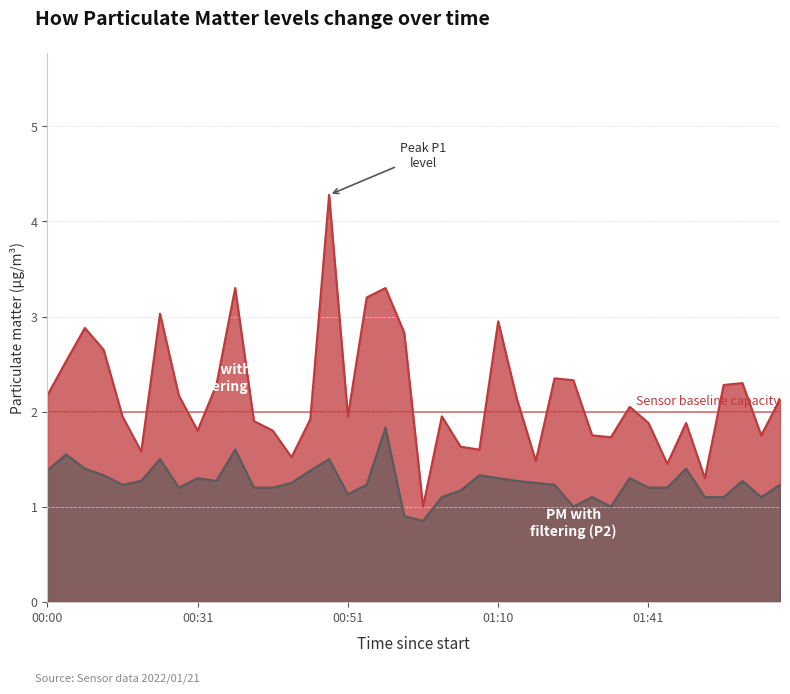

What value does the SDS_P2 series have at 00:46?

1.4